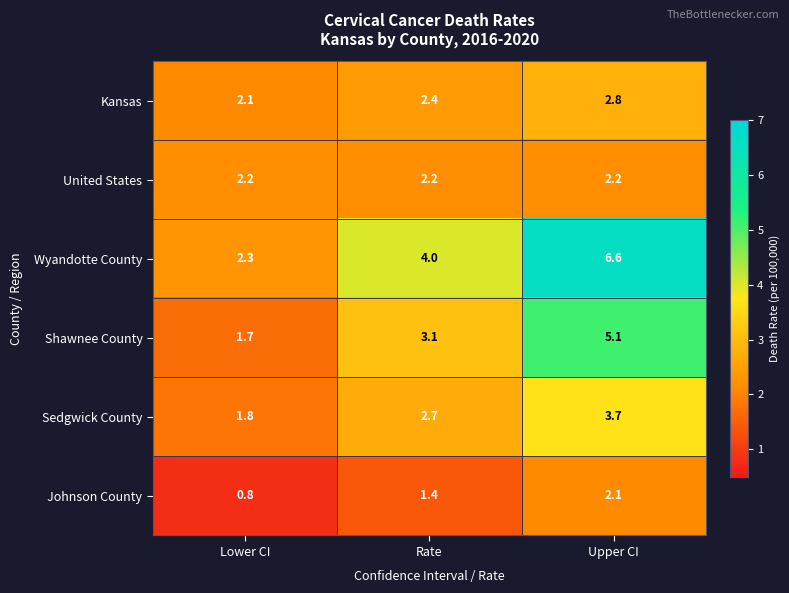

Rank the series at Lower CI from highest to lowest value.

Wyandotte County, United States, Kansas, Sedgwick County, Shawnee County, Johnson County